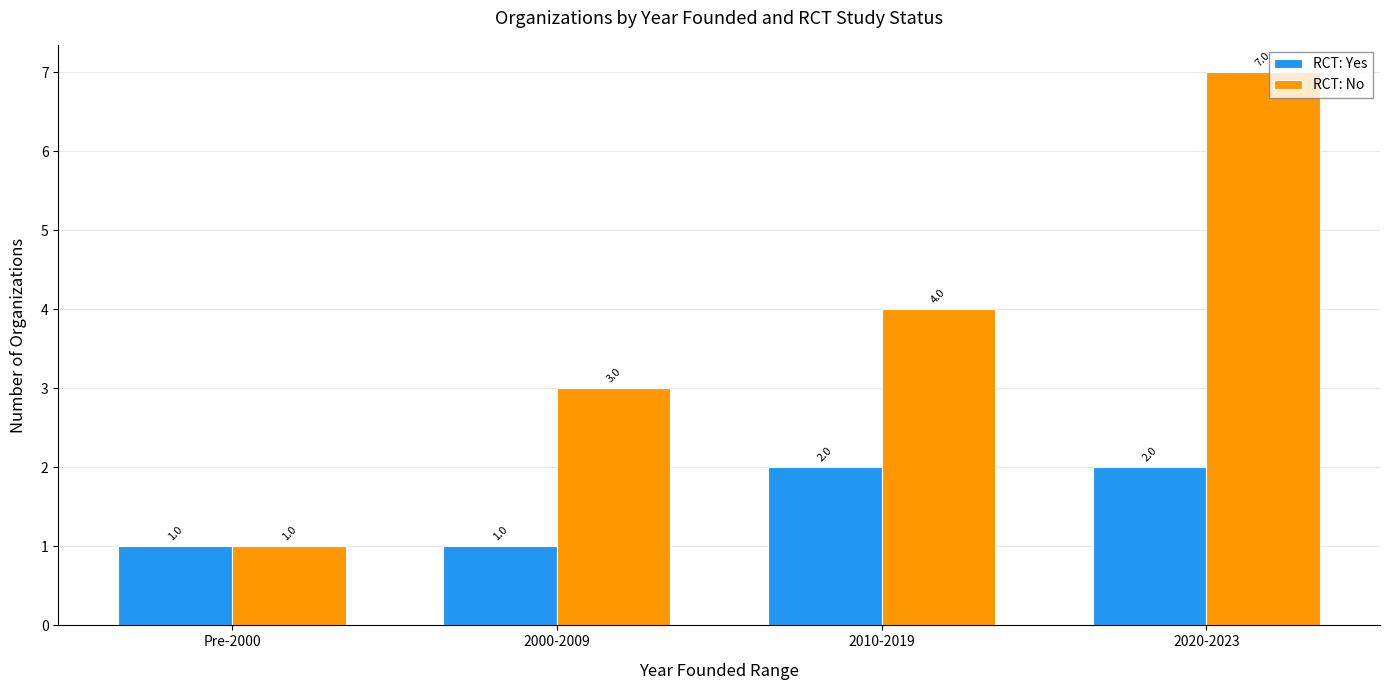

What is the label of the 1st bar from the left?

Pre-2000